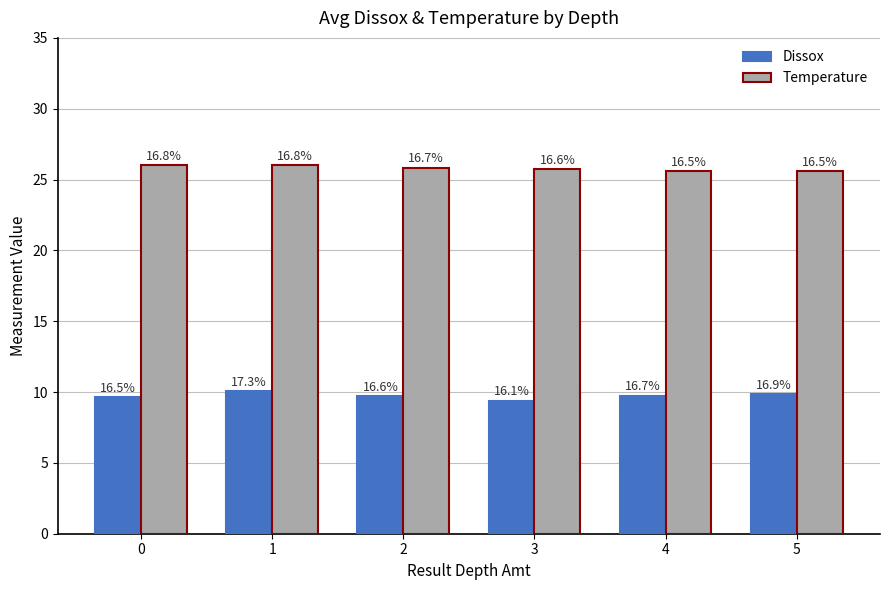

Reading left to right, extract all data points from this chart.

Dissox: 9.7	10.1	9.7	9.4	9.8	9.8
Temperature: 26.0	26.0	25.9	25.8	25.6	25.6